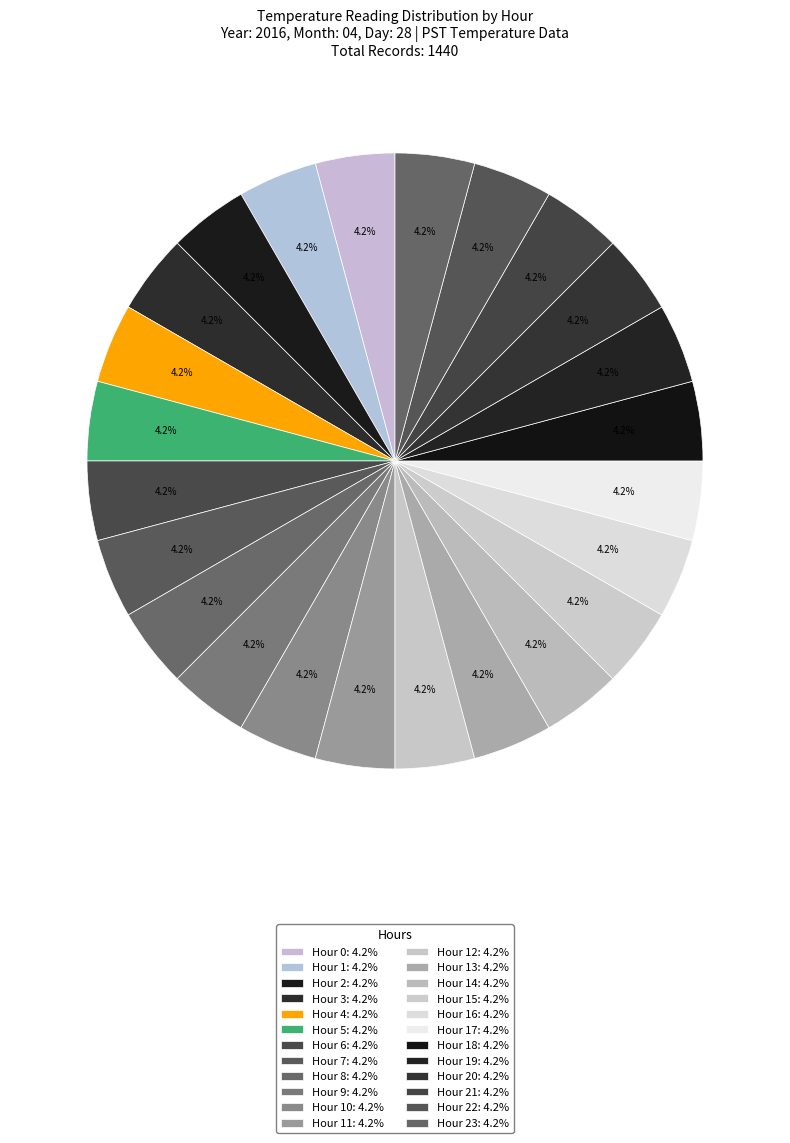

How many slices are in this pie chart?

24